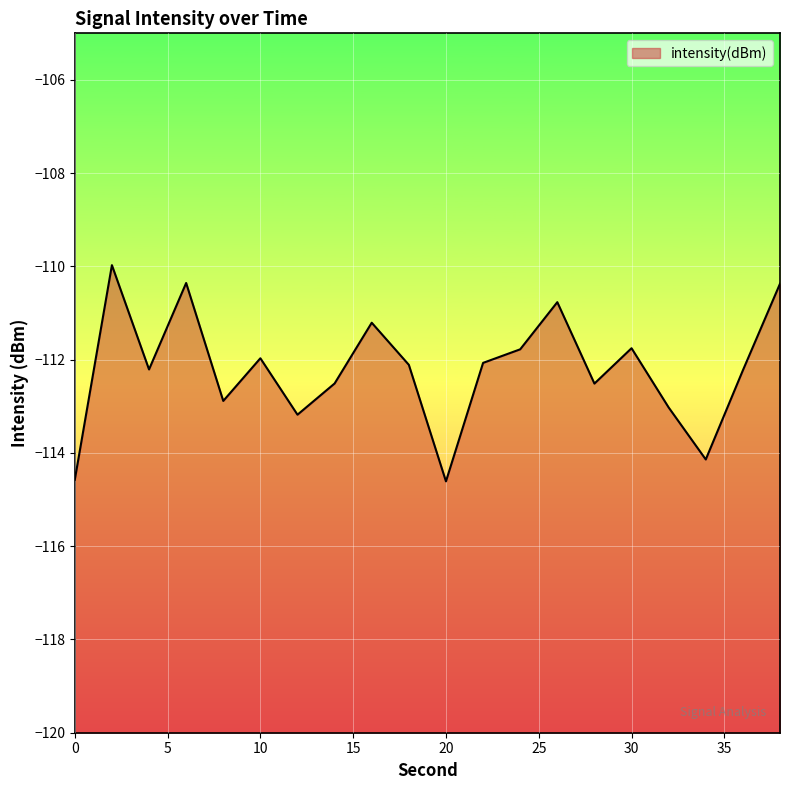

Which category has the highest value across all series?

2